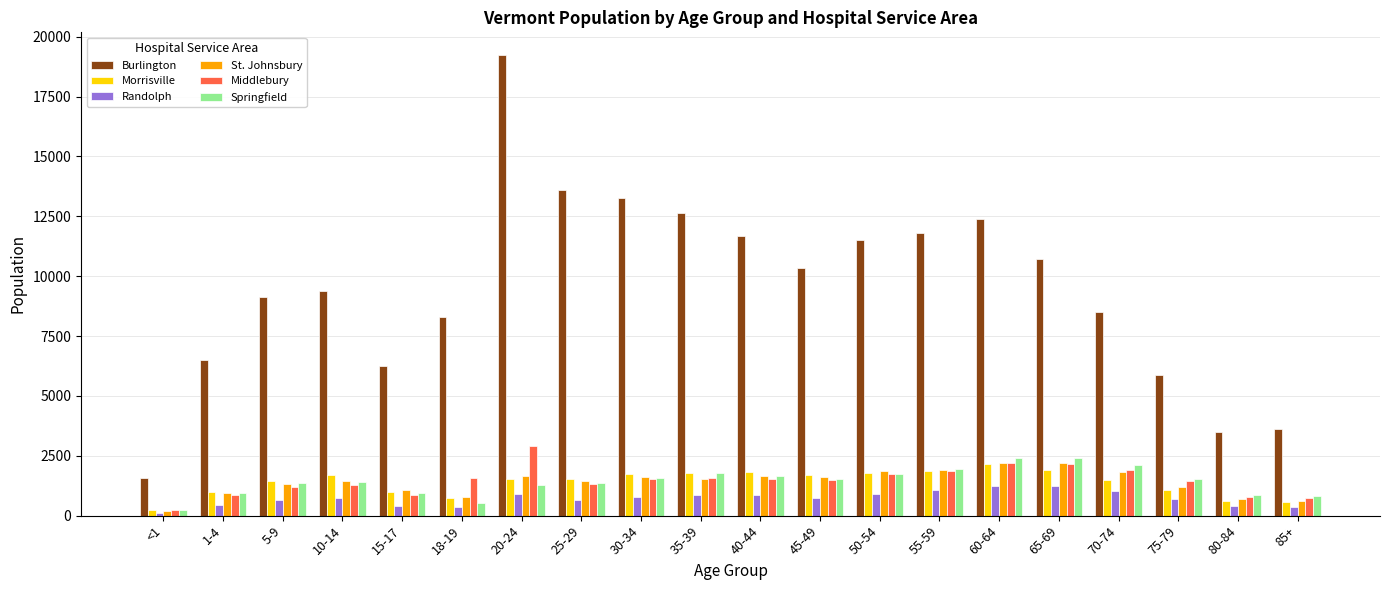

How many groups of bars are there?

20